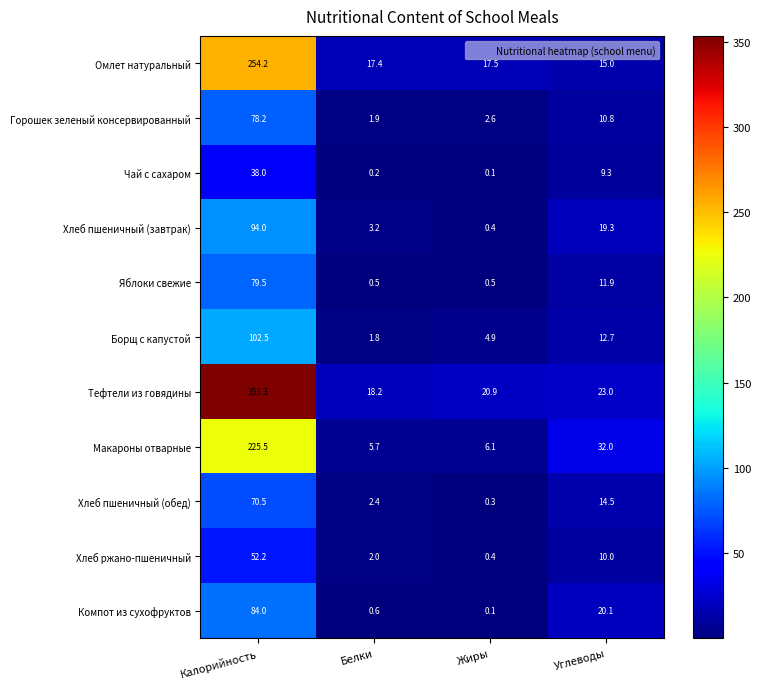

How many series are shown in this chart?

11